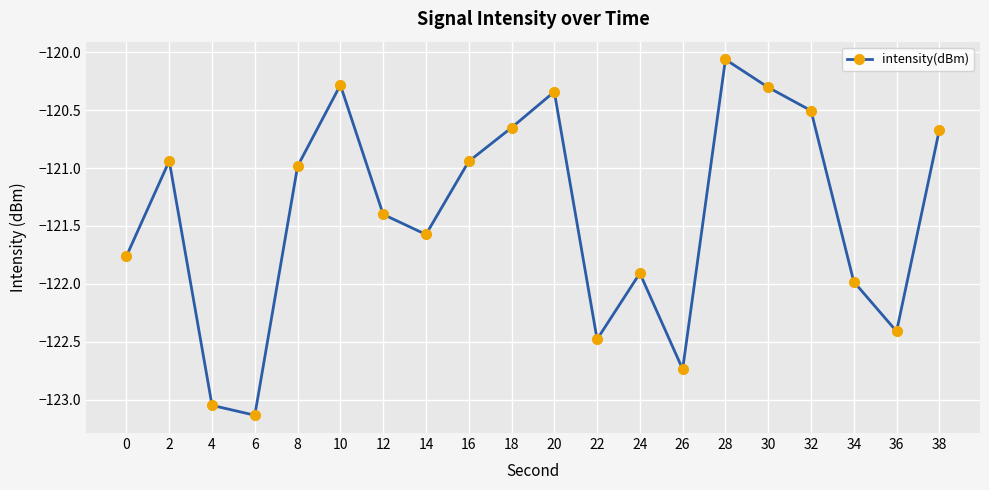

Does the chart display data point markers on the line(s)?

Yes